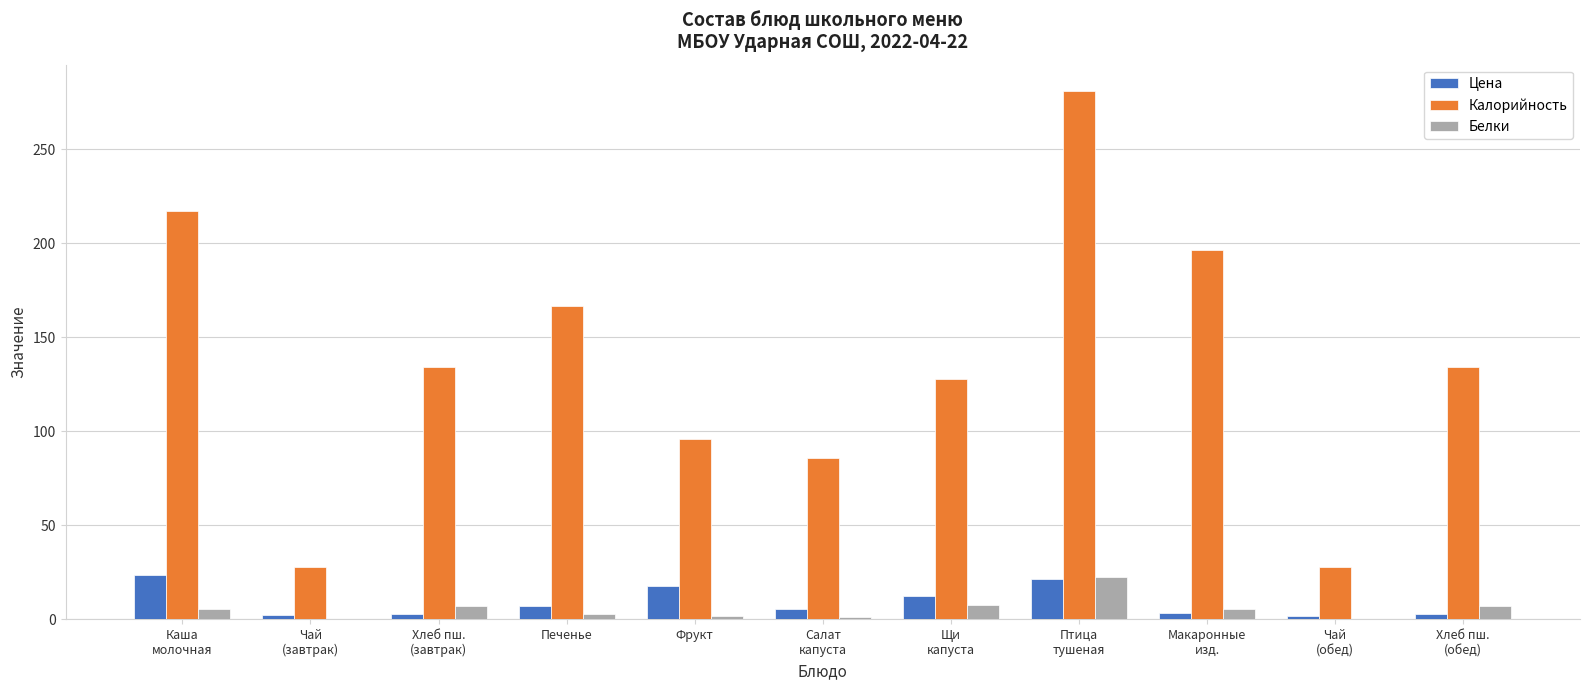

What is the sum of all Цена values?

101.3